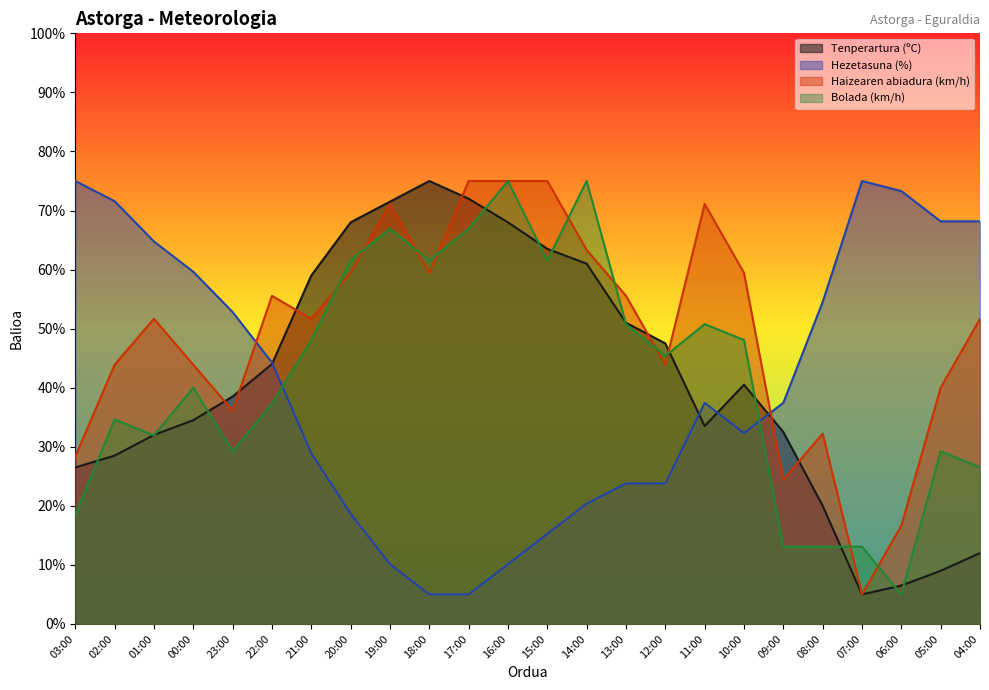

What is the label of the 9th point from the right?

12:00